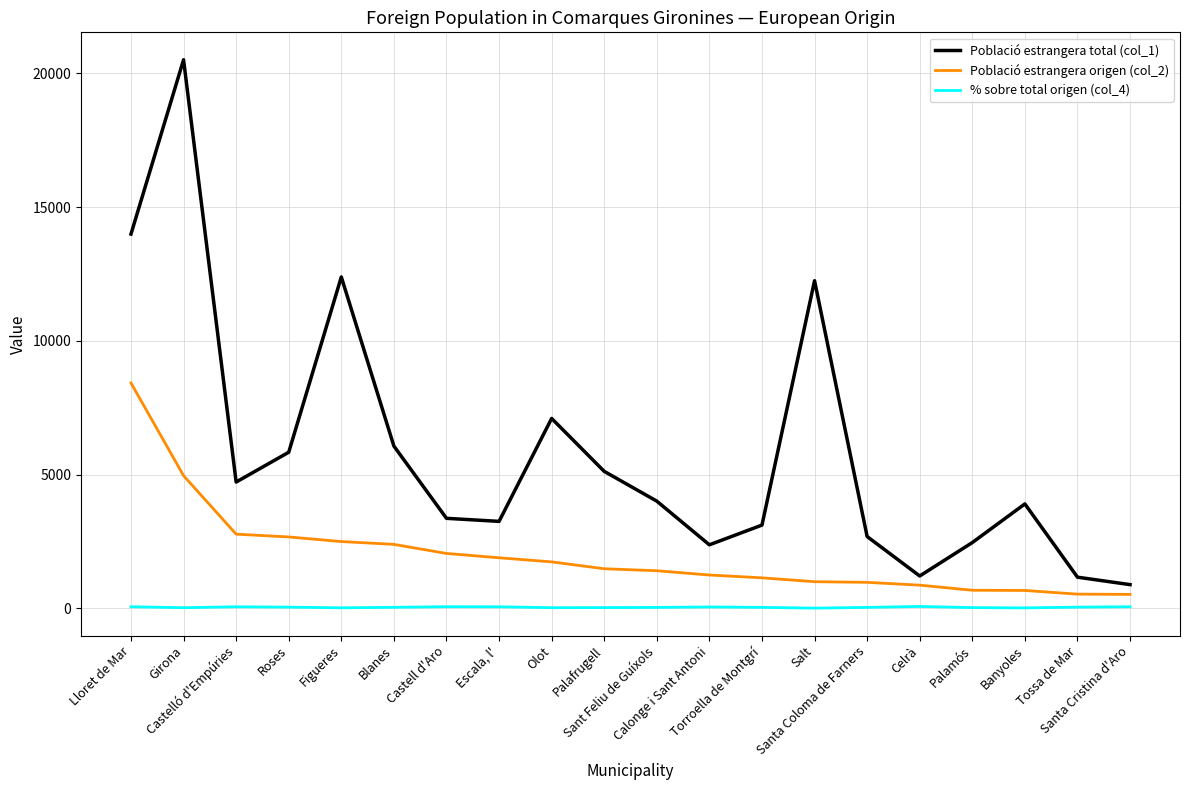

Which series has the largest range (max minus min)?

Població estrangera total (col_1)